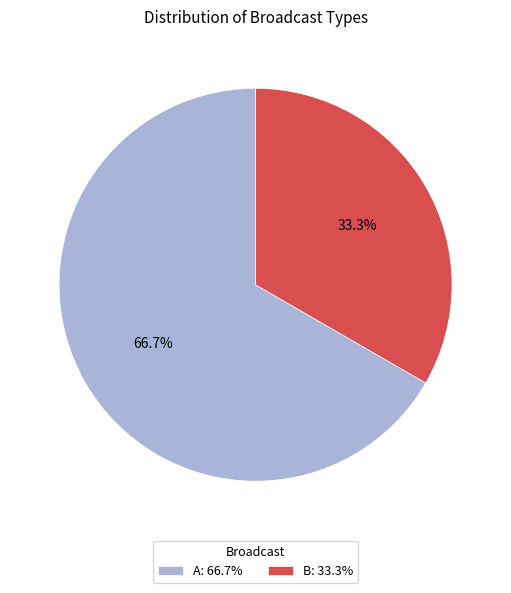

Which has a higher value, B: 33.3% or A: 66.7%?

A: 66.7%